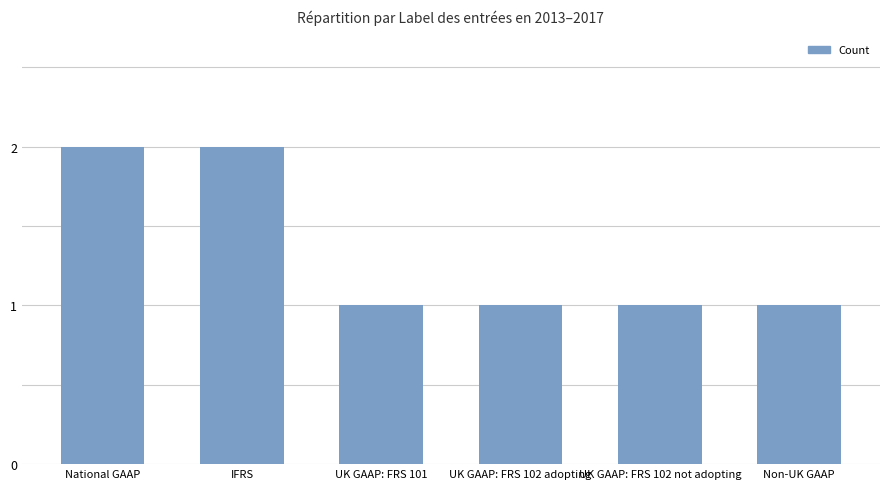

Reading right to left, transcribe all the data shown in this chart.

1	1	1	1	2	2